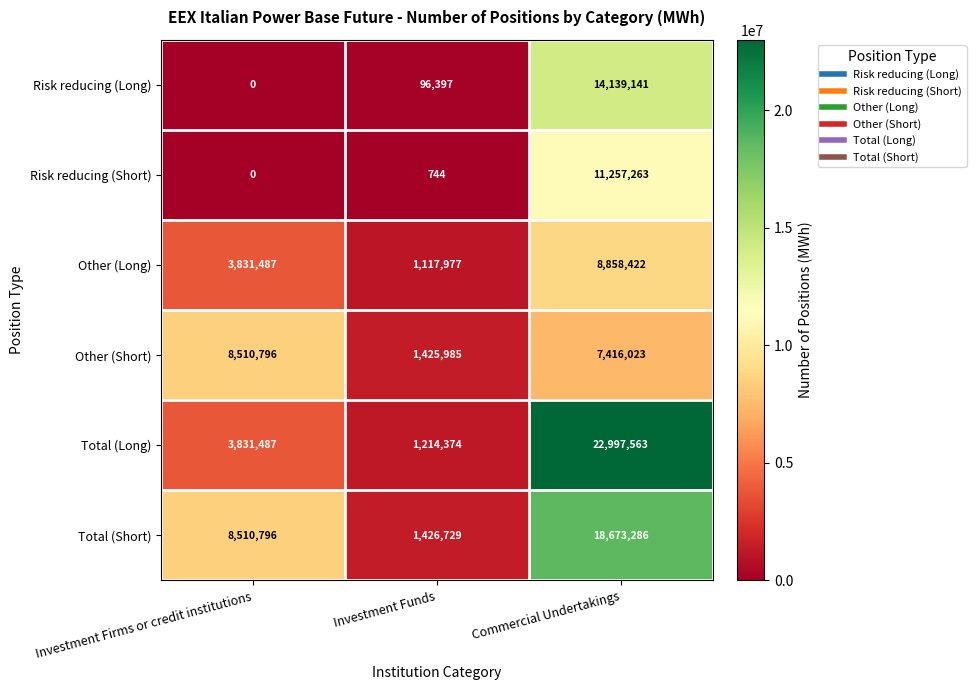

Reading left to right, transcribe all the data shown in this chart.

Risk reducing (Long): Investment Firms or credit institutions=0	Investment Funds=96397	Commercial Undertakings=14139141
Risk reducing (Short): Investment Firms or credit institutions=0	Investment Funds=744	Commercial Undertakings=11257263
Other (Long): Investment Firms or credit institutions=3831487	Investment Funds=1117977	Commercial Undertakings=8858422
Other (Short): Investment Firms or credit institutions=8510796	Investment Funds=1425985	Commercial Undertakings=7416023
Total (Long): Investment Firms or credit institutions=3831487	Investment Funds=1214374	Commercial Undertakings=22997563
Total (Short): Investment Firms or credit institutions=8510796	Investment Funds=1426729	Commercial Undertakings=18673286